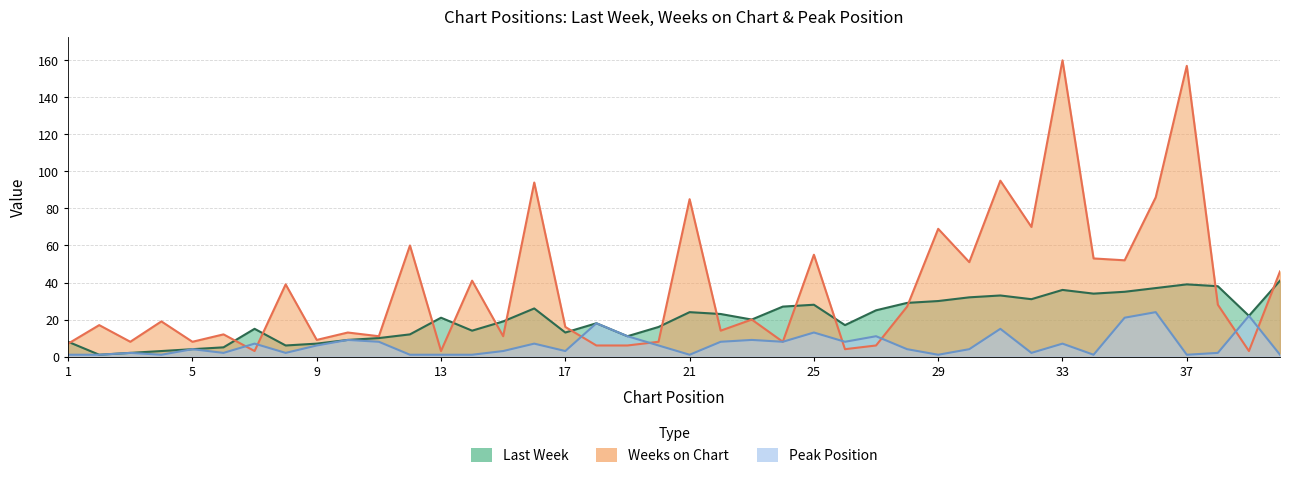

What is the difference between the highest and lowest values at 23?

11